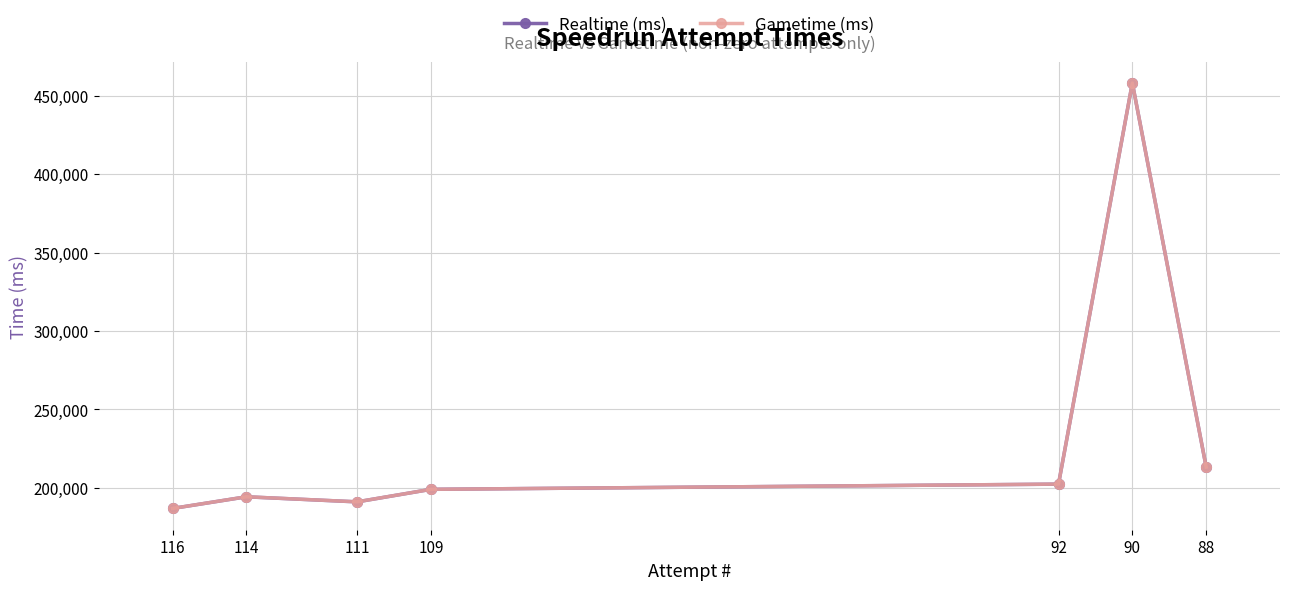

What is the difference between the second highest and second lowest values in the Realtime (ms) series?

22252